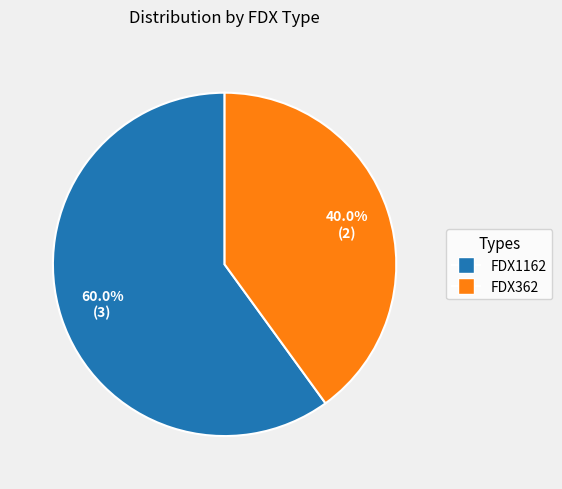

What is the total percentage of FDX1162 and FDX362?

100.0%